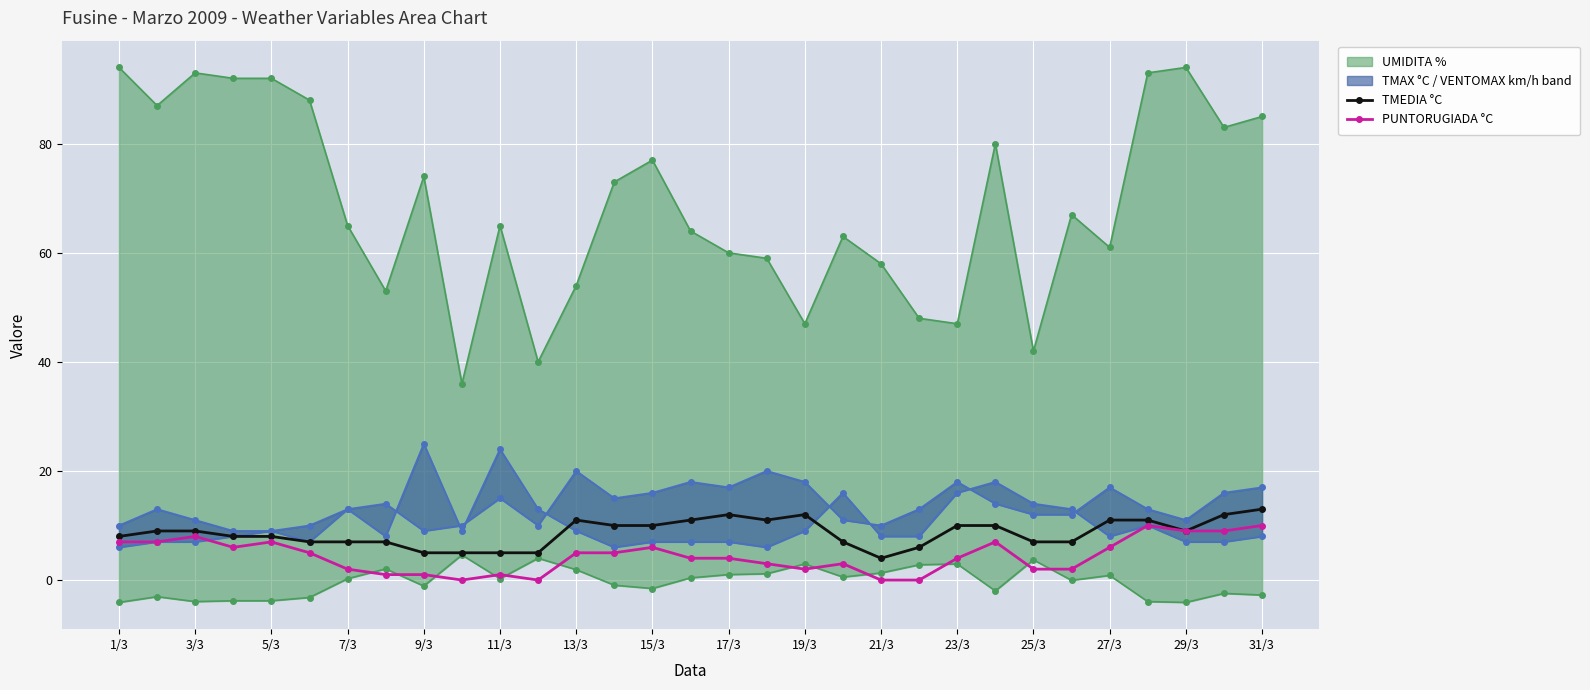

The value of TMEDIA °C at 19/3 is 12. True or false?

True